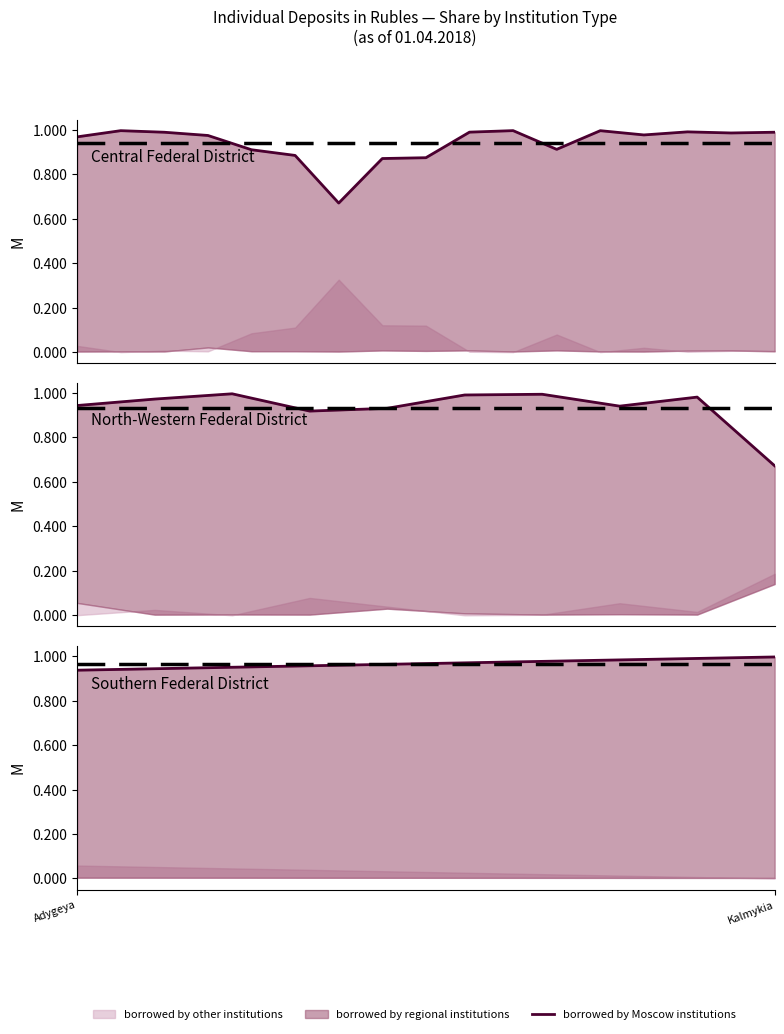

The value of borrowed by Moscow institutions at Kalmykia is 0.6. True or false?

False